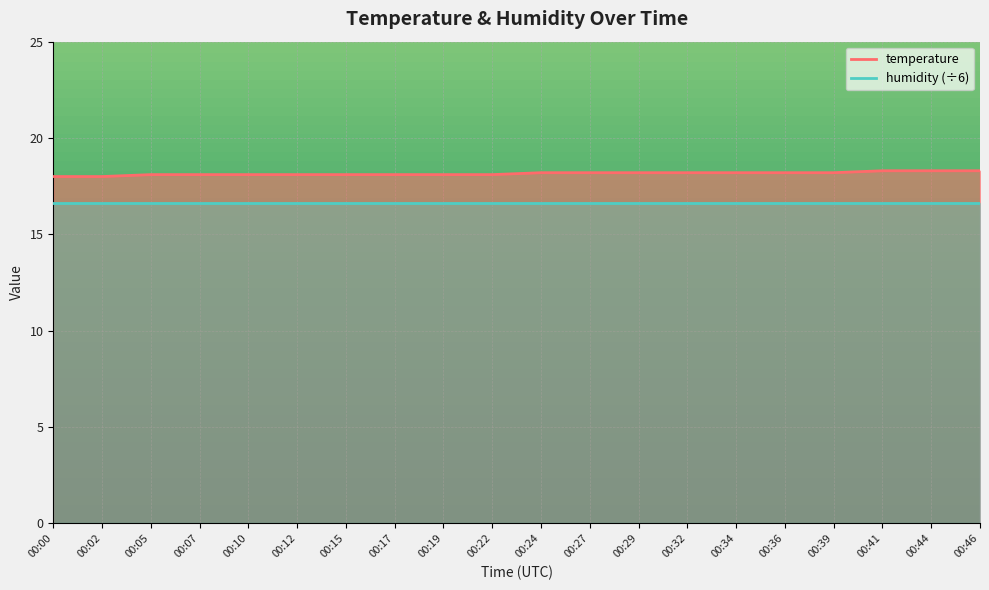

At which category does the chart reach its peak across all series?

00:41